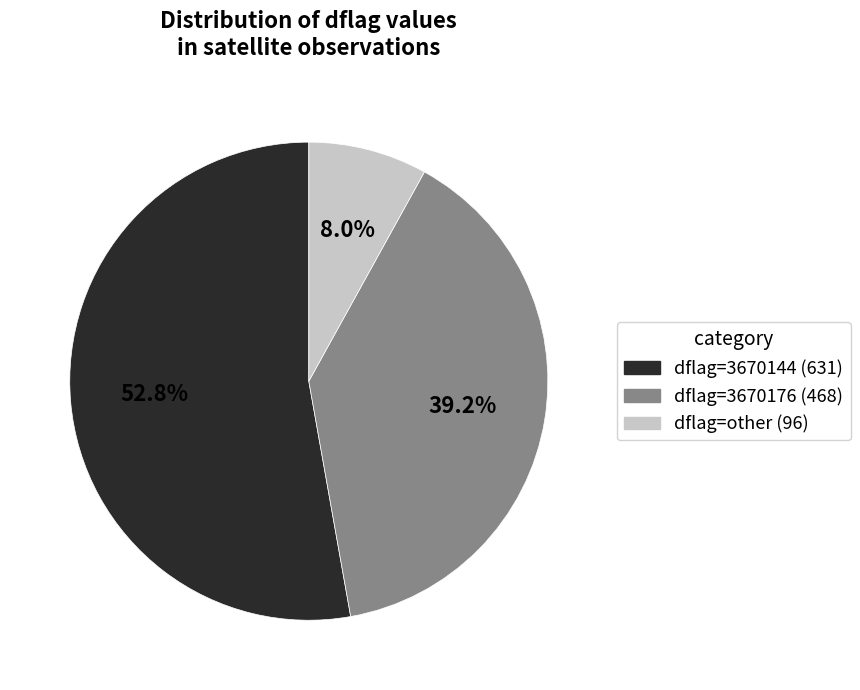

What percentage do dflag=3670176 (468) and dflag=other (96) together represent?

47.2%